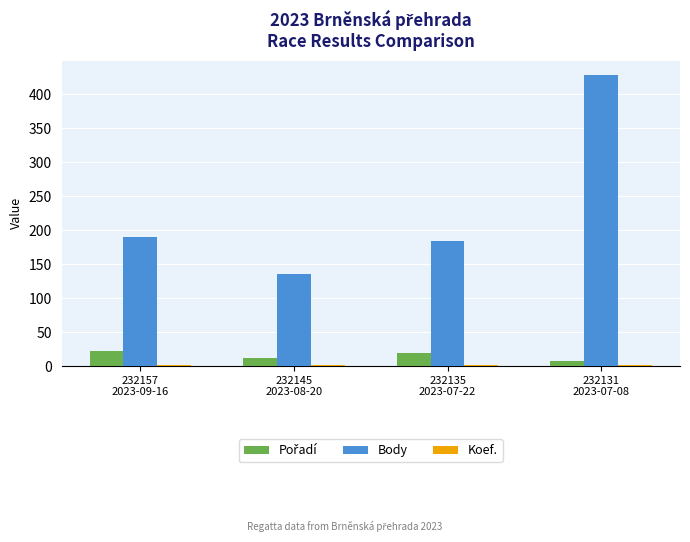

Which series has the largest total across all categories?

Body